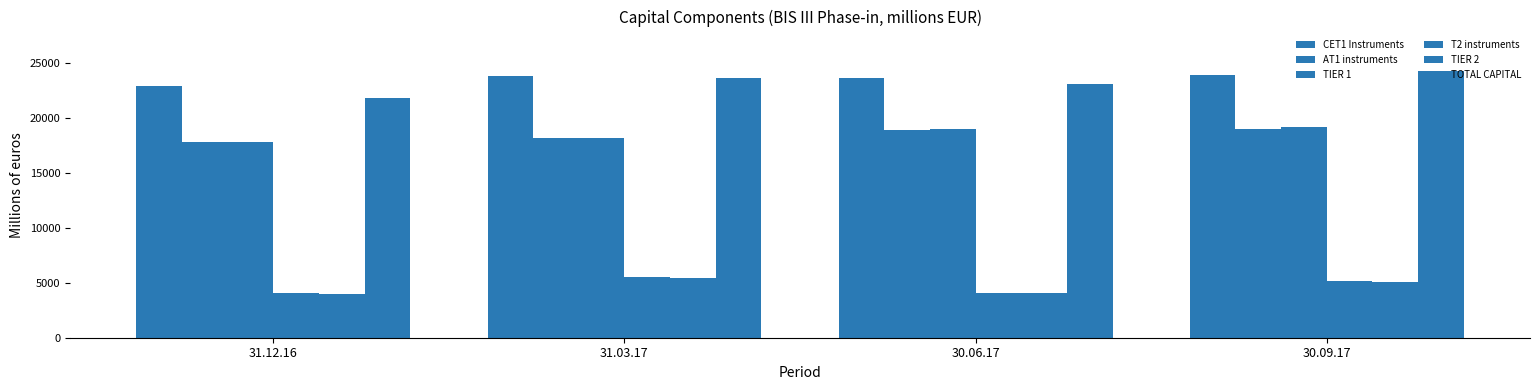

Between 30.09.17 and 31.03.17, which is larger?

30.09.17